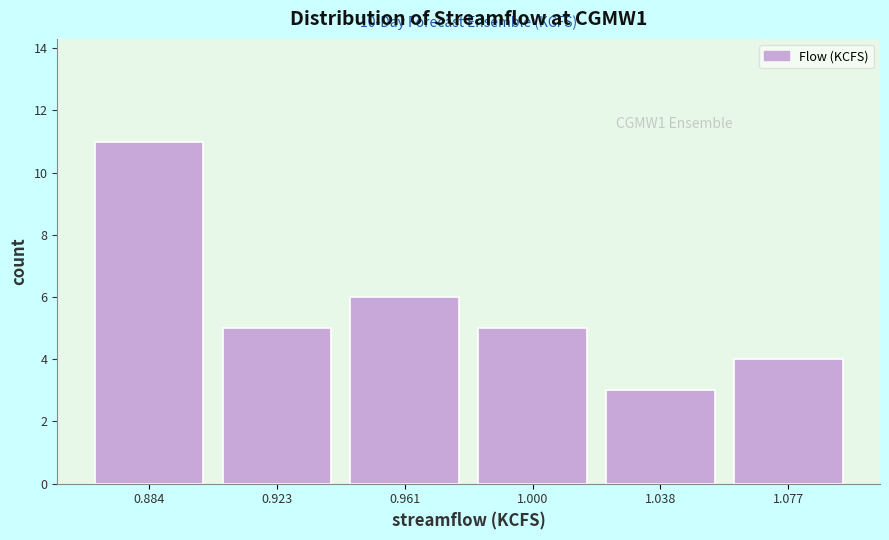

Over which range of the x-axis is the bar tallest?

0.865 to 0.905